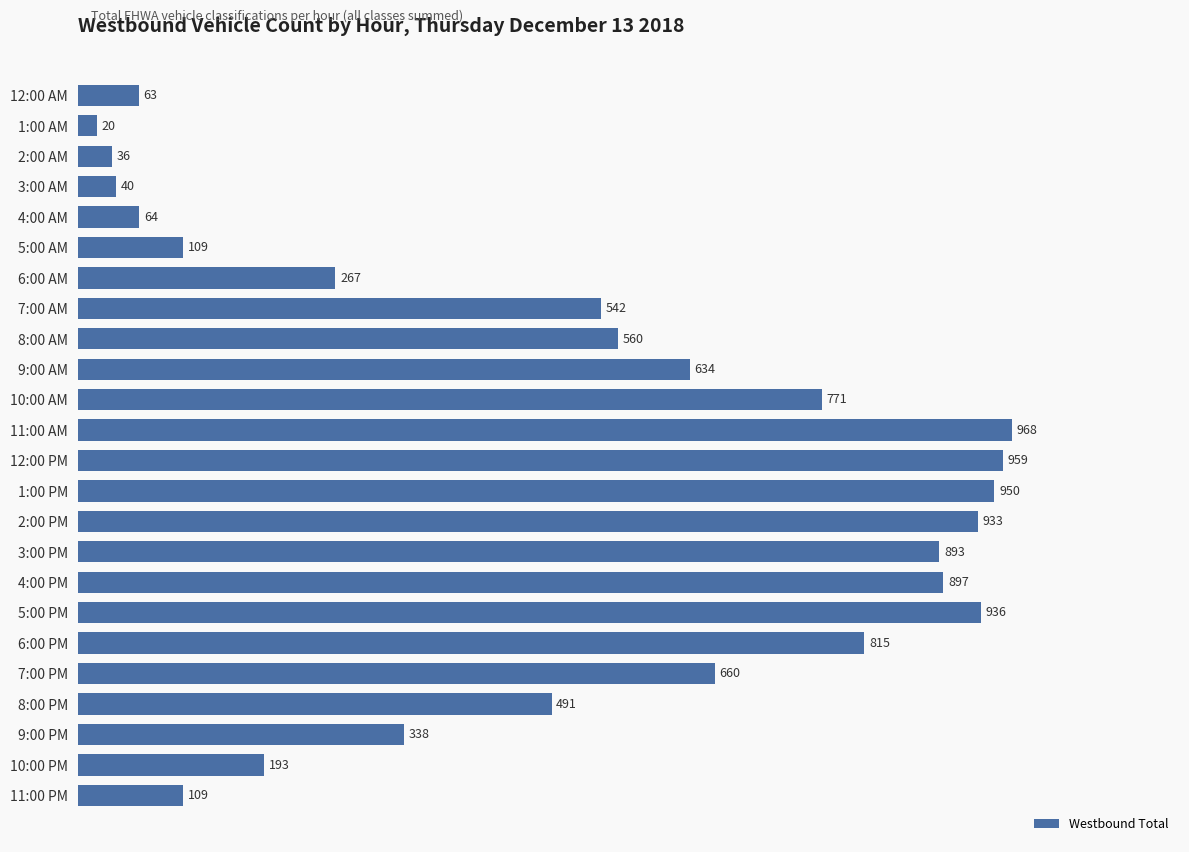

What is the change in value from 9:00 AM to 5:00 PM?

+302